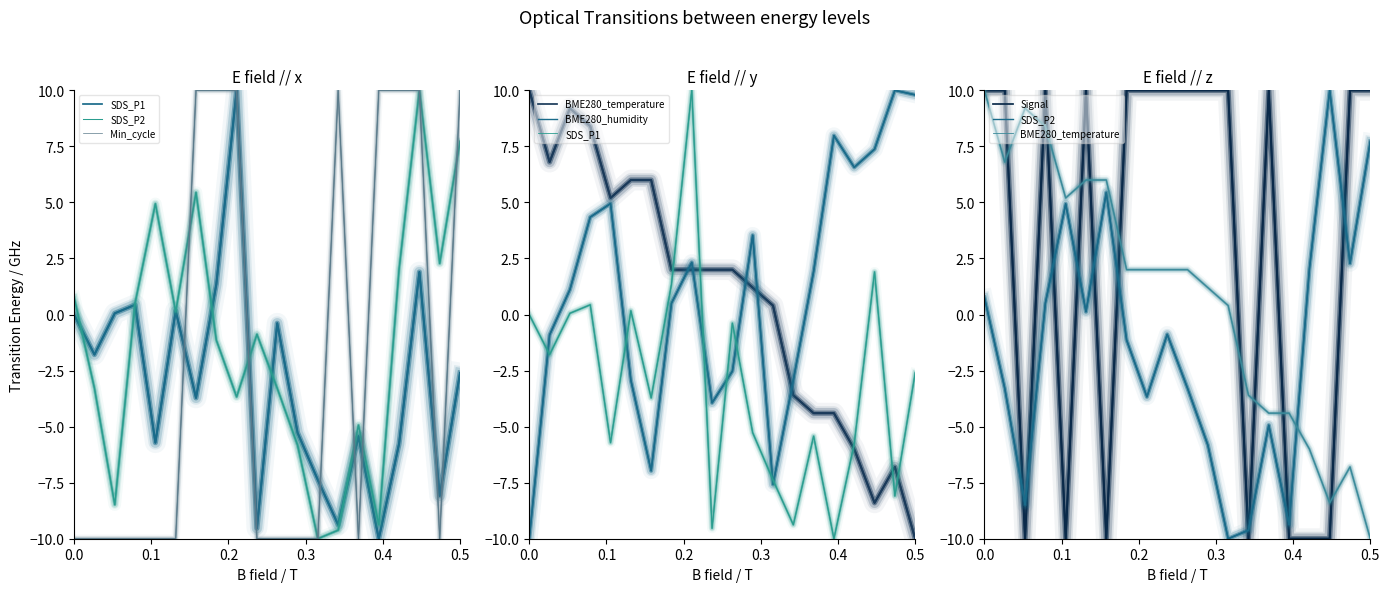

The value of Min_cycle at 14 is -3.6. True or false?

False